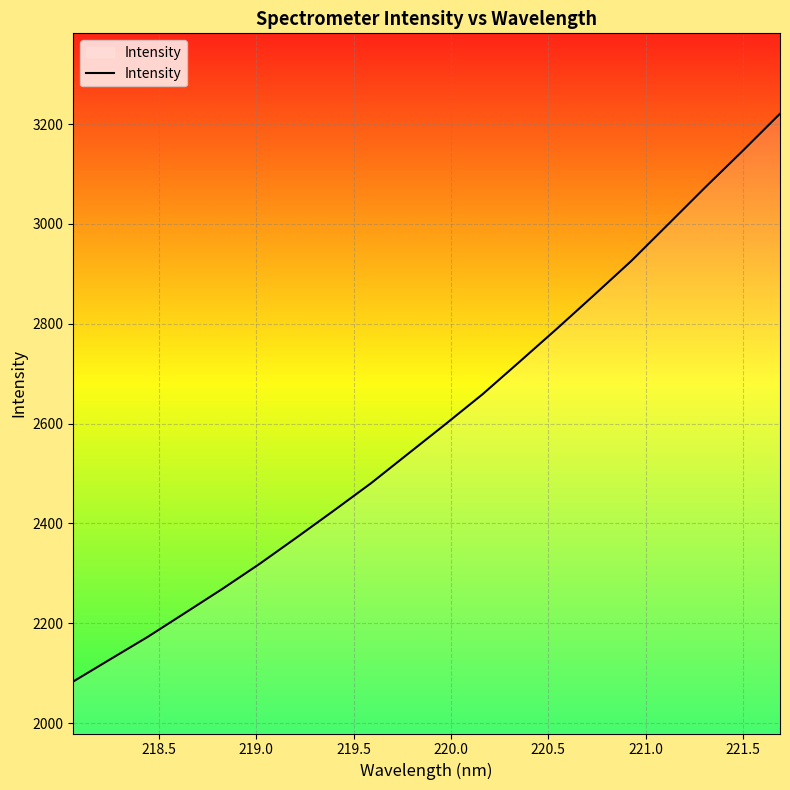

Does the chart display data point markers on the line(s)?

No